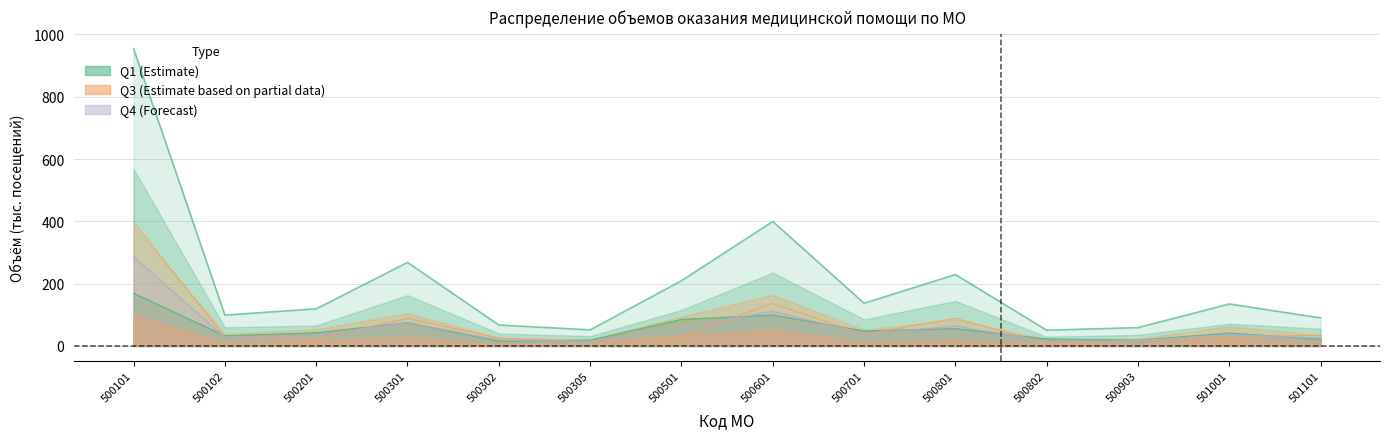

Reading left to right, transcribe all the data shown in this chart.

Q1: 169.2	32.7	42.4	74.9	15.3	18.7	85.3	99.2	48.1	55.6	22.4	18.5	41.5	21.6
Q3: 399.4	27.2	23.3	88.2	25.0	12.7	30.1	136.4	37.0	88.8	7.1	17.2	29.9	33.8
Q4: 286.4	27.7	33.4	75.0	19.1	14.5	58.6	111.9	38.4	64.2	14.1	16.5	36.9	25.3
Total: 954.4	99.1	119.2	268.3	67.2	51.6	209.4	399.7	137.1	229.3	50.5	59.0	134.8	90.1